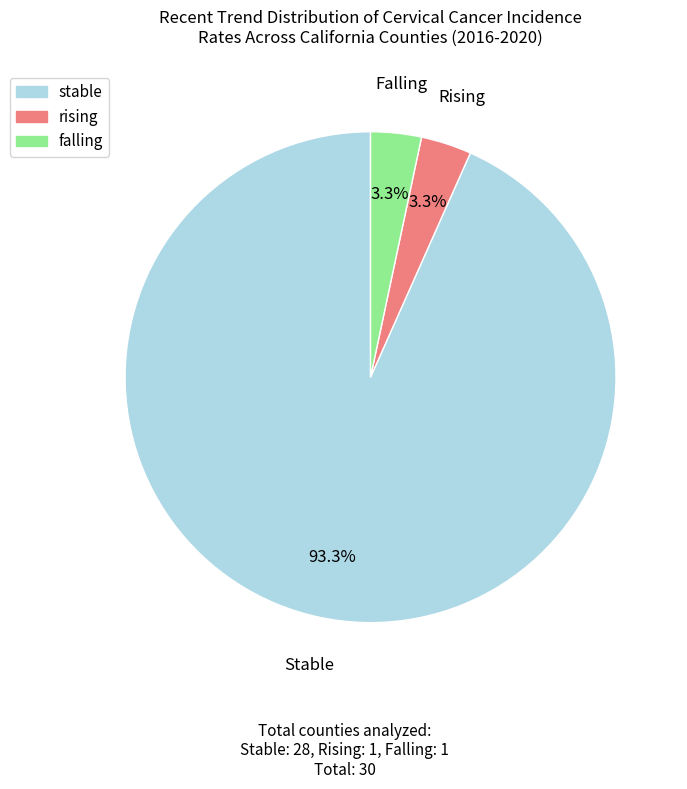

Does falling account for over 50% of the chart?

No